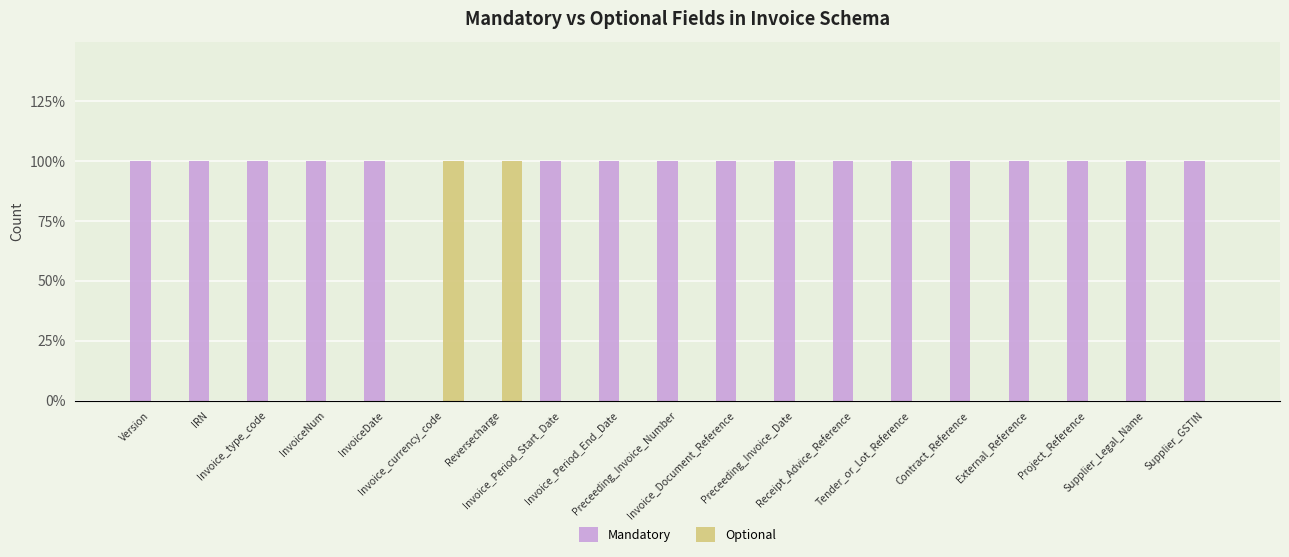

List the series in order of their peak value, lowest first.

Mandatory, Optional